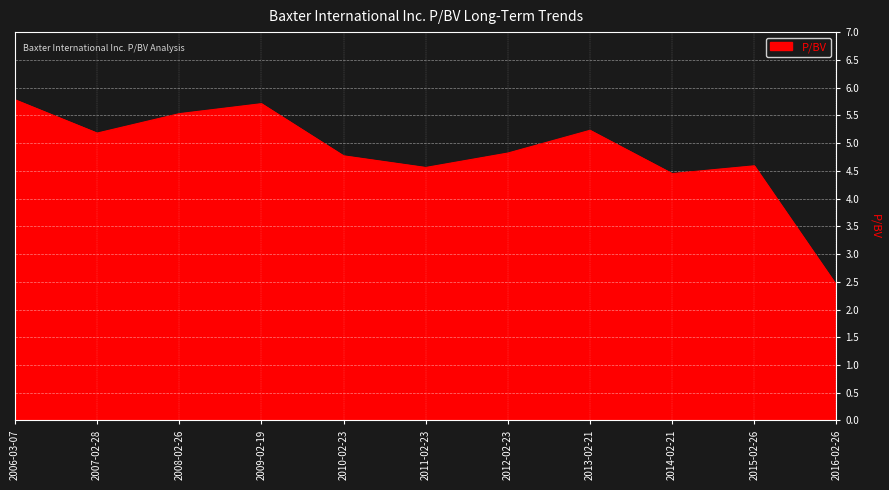

Which has a higher value, 2016-02-26 or 2012-02-23?

2012-02-23